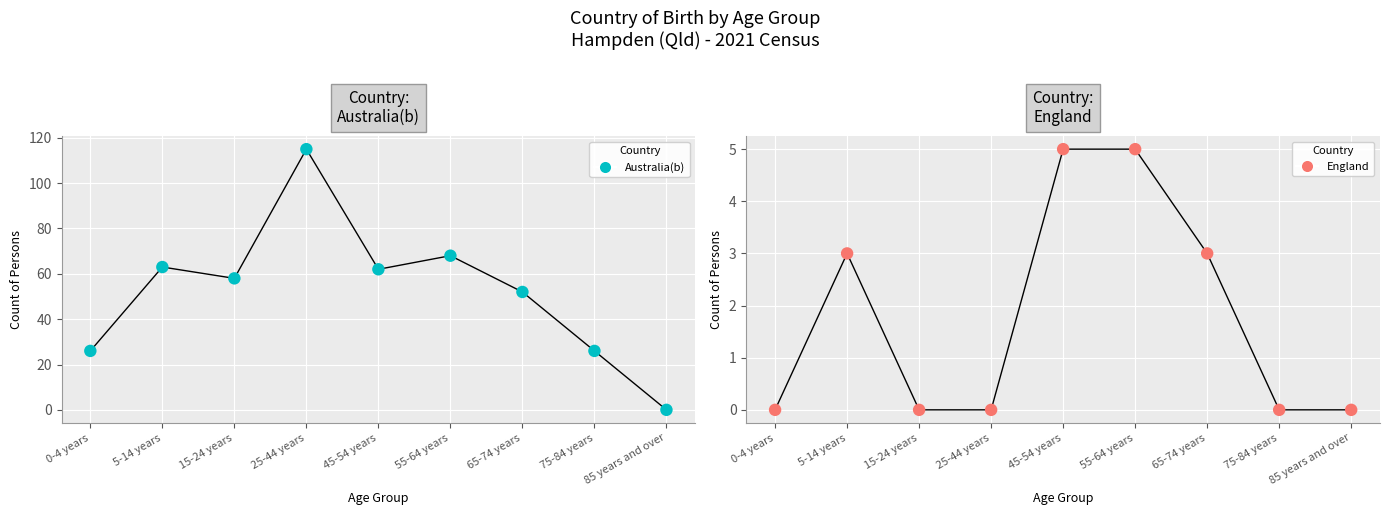

What is the total value across all series at 55-64 years?

73